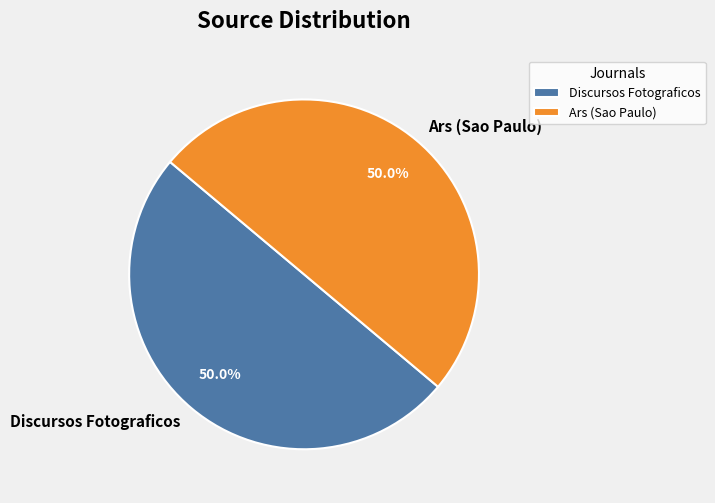

What is the ratio of the value at Discursos Fotograficos to the value at Ars (Sao Paulo)?

1.0